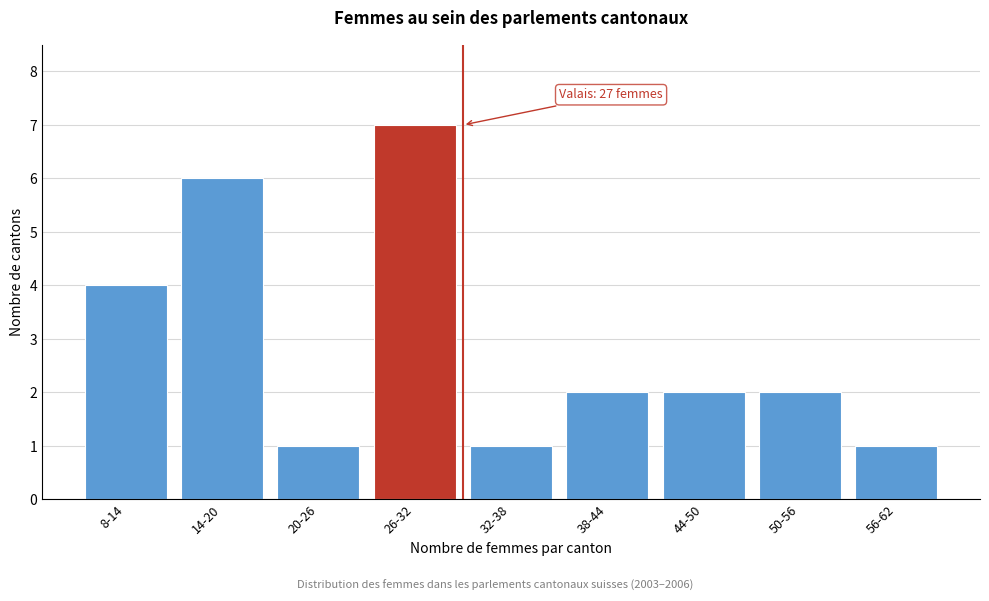

Reading left to right, extract all data points from this chart.

8-14=4	14-20=6	20-26=1	26-32=7	32-38=1	38-44=2	44-50=2	50-56=2	56-62=1